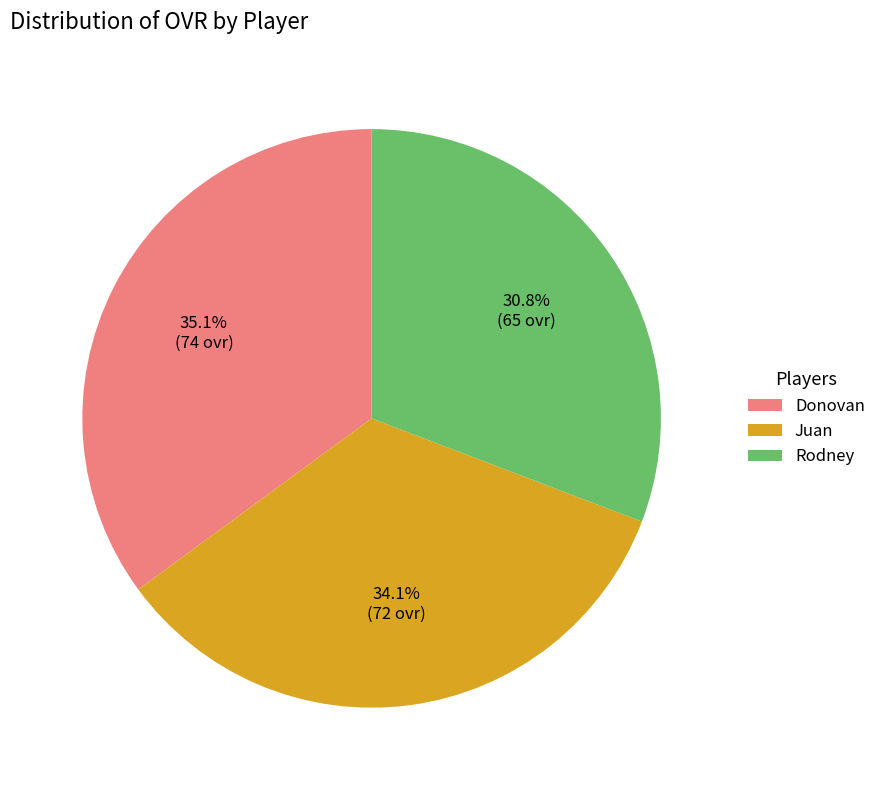

How many slices are in this pie chart?

3